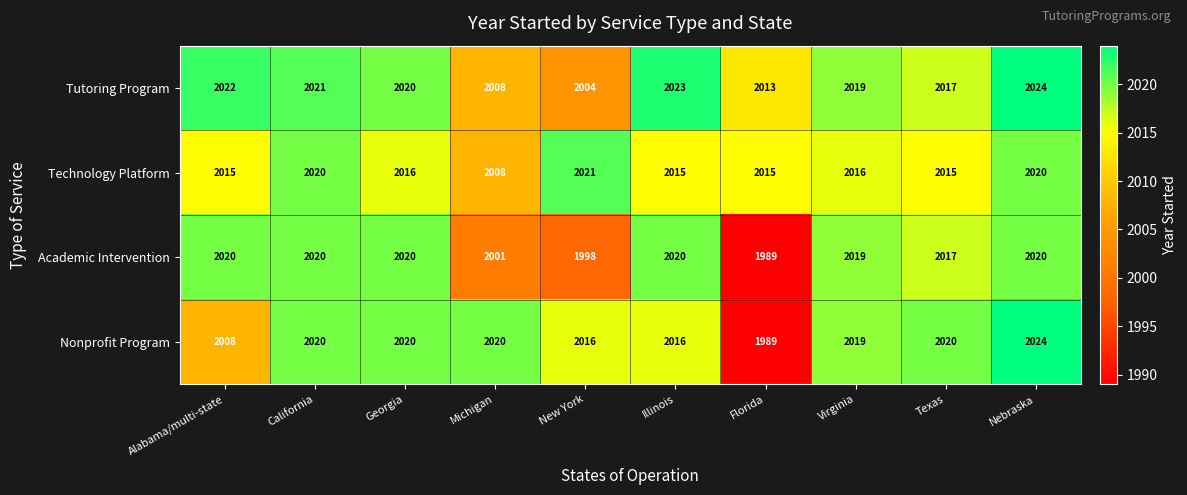

At how many categories does at least one series exceed 2018?

9